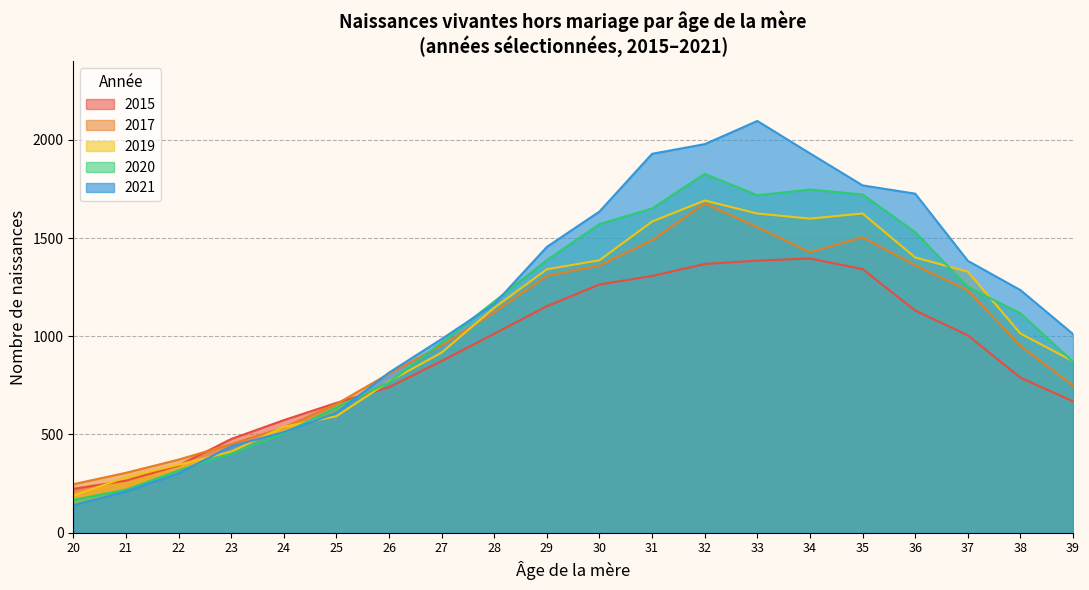

The value of 2017 at 35 is 1504. True or false?

True